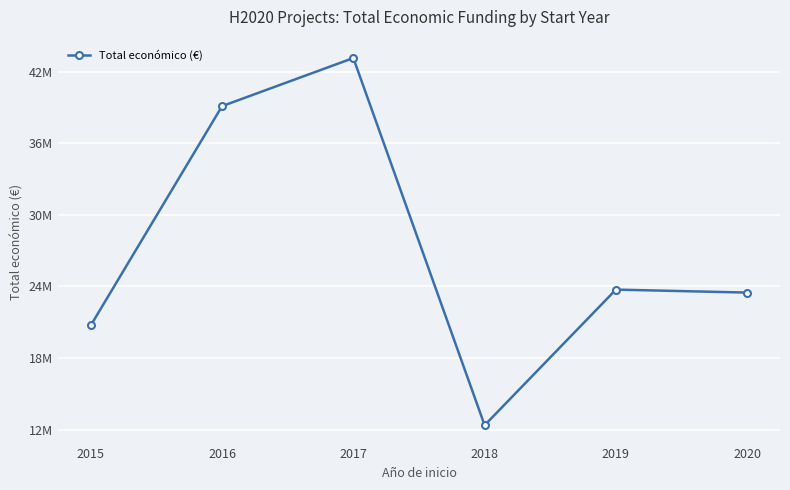

Which label corresponds to the largest value in the chart?

2017